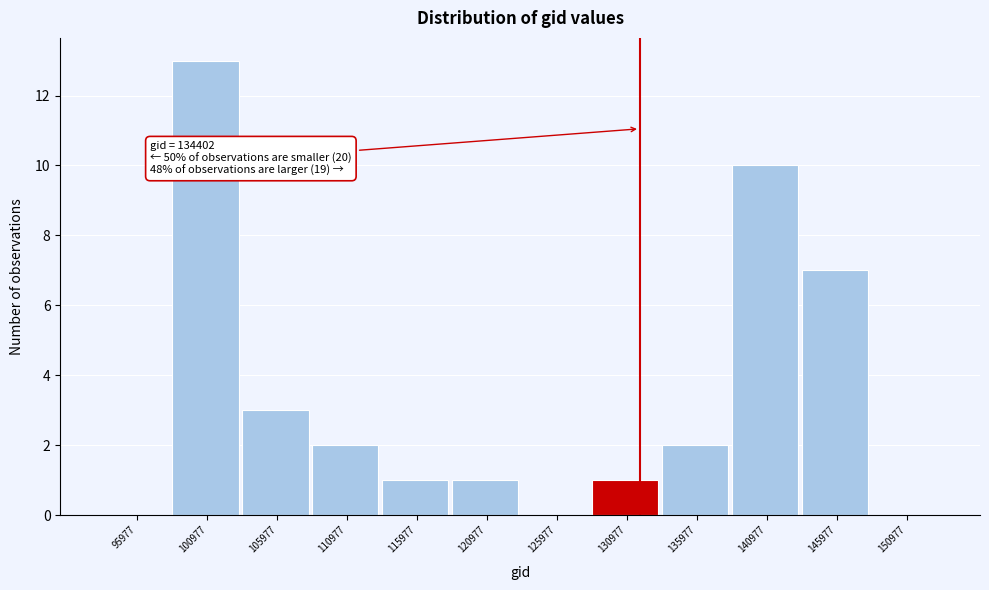

Reading right to left, what are all the values shown in this chart?

150977=0	145977=7	140977=10	135977=2	130977=1	125977=0	120977=1	115977=1	110977=2	105977=3	100977=13	95977=0